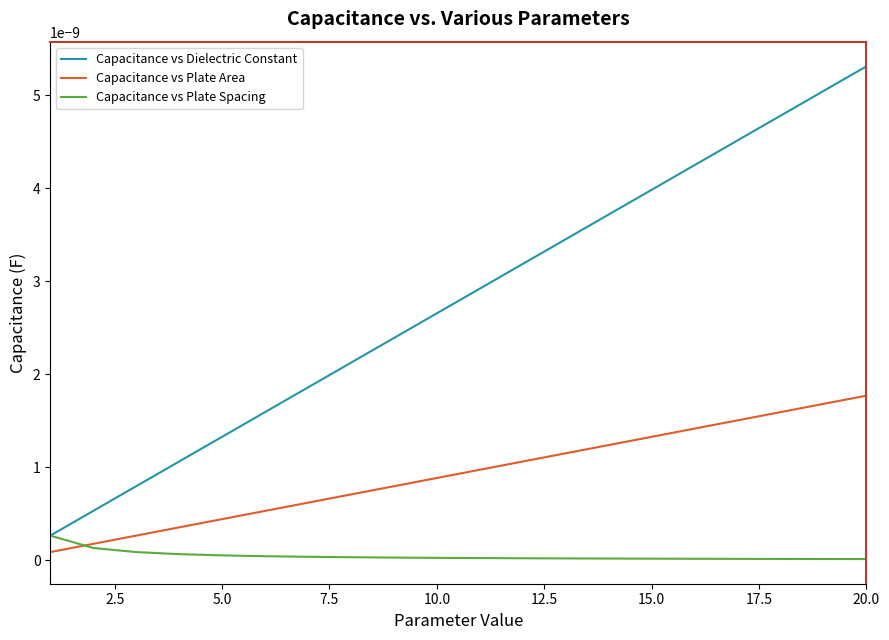

How many categories are shown in the chart?

20